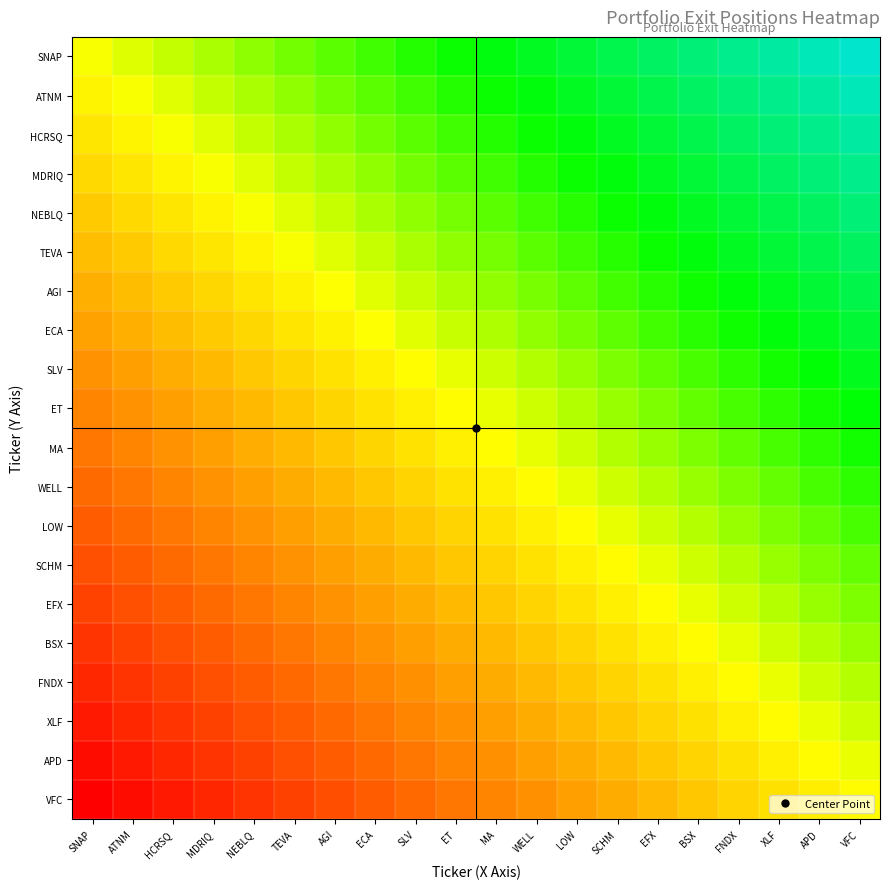

At which category is the sum across all series the highest?

VFC